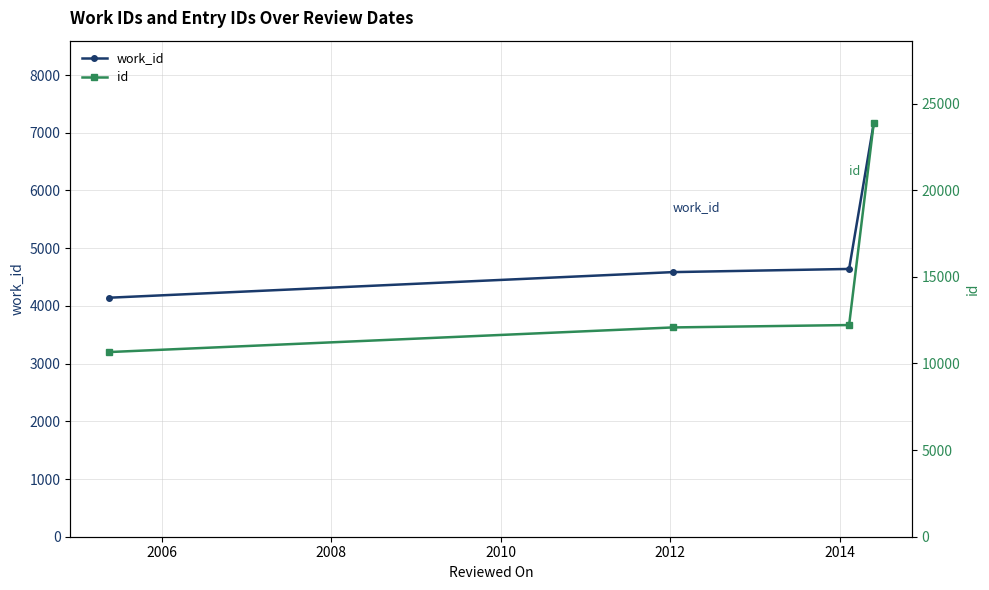

True or false: id has more than 1 points higher than both neighbors.

False